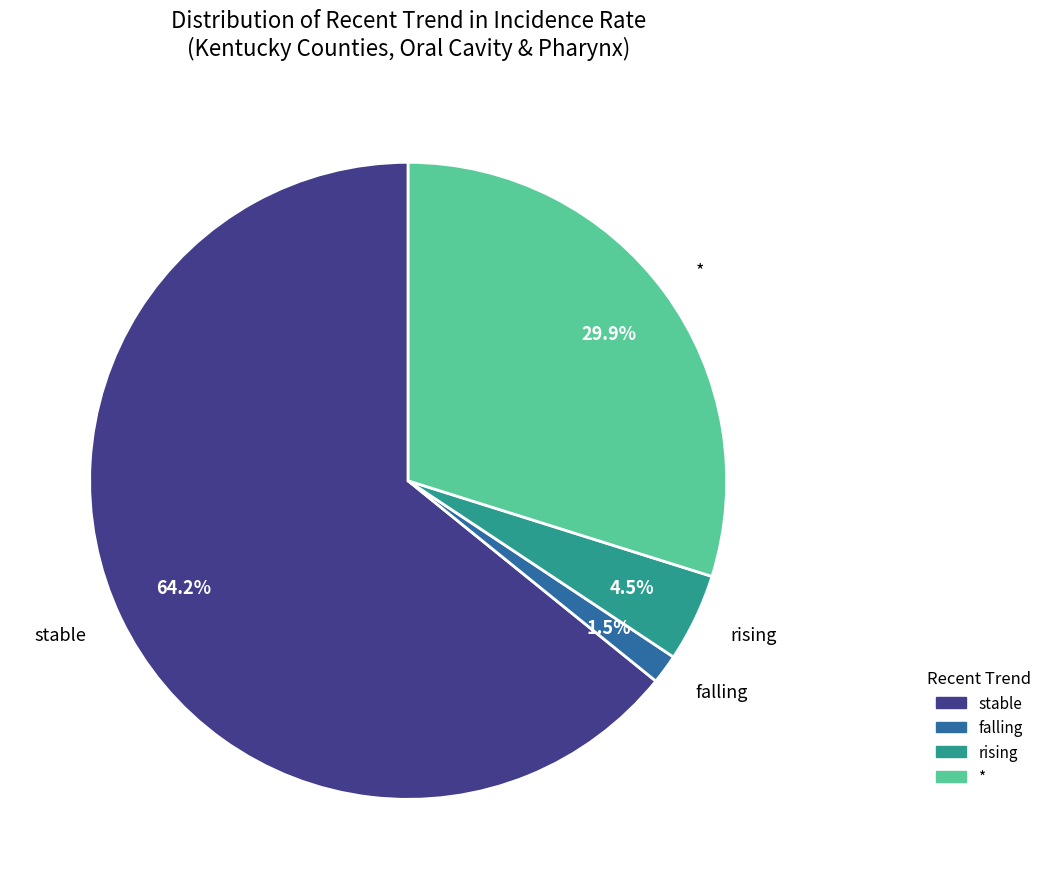

What is the smallest slice in the pie chart?

falling